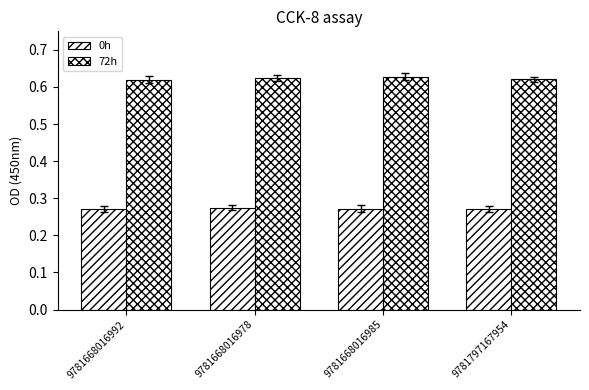

Is it true that 72h equals 0.4 at 9781797167954?

False